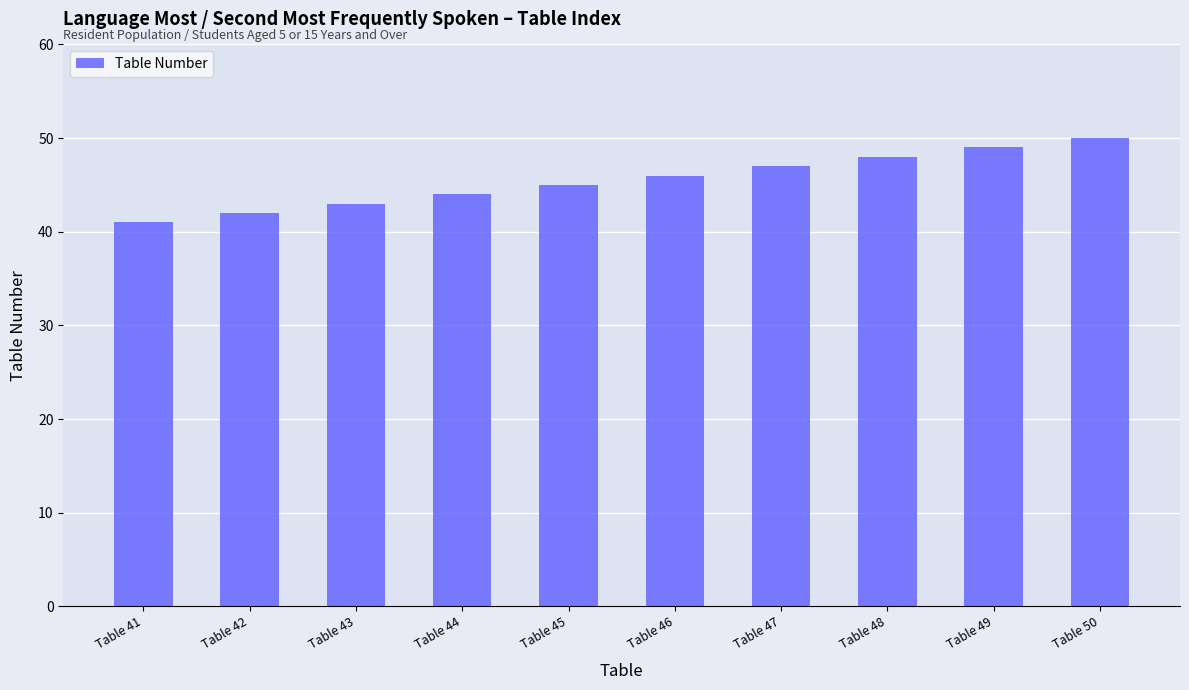

Reading left to right, what are all the values shown in this chart?

41	42	43	44	45	46	47	48	49	50